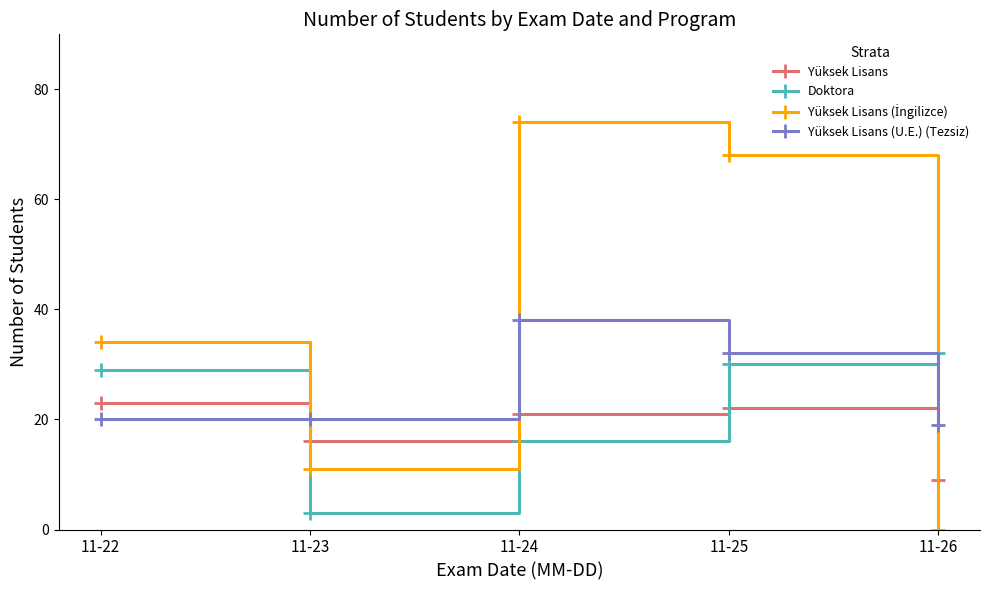

At which label does Yüksek Lisans reach its minimum?

11-26